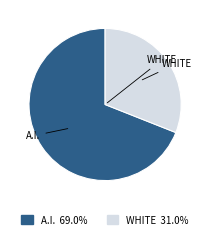

Does any single category account for the majority?

Yes